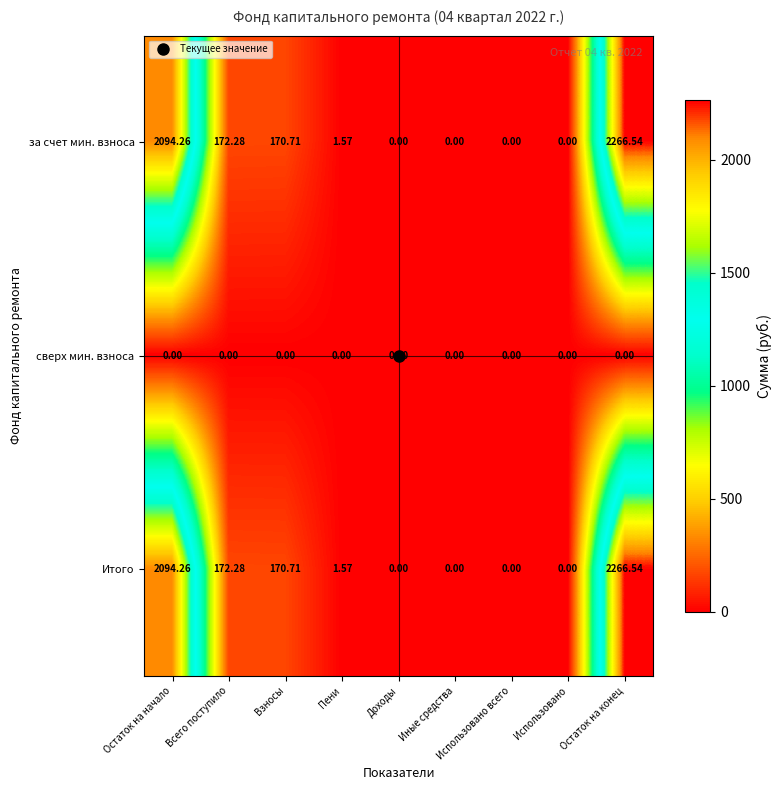

How many series are shown in this chart?

3